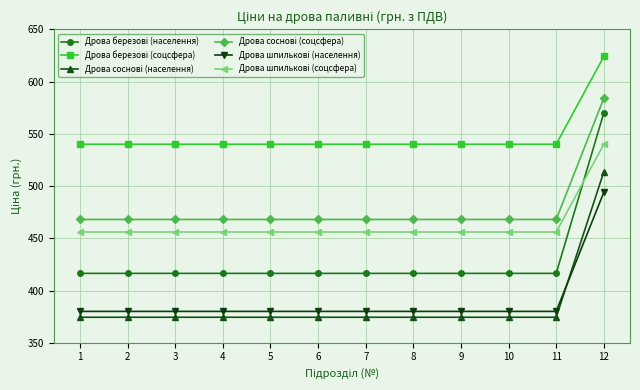

Does the chart display data point markers on the line(s)?

Yes